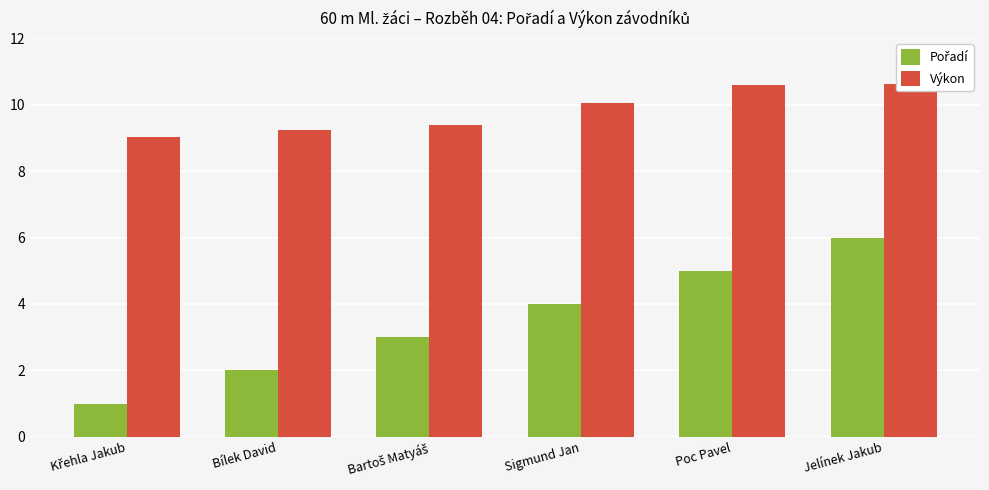

What is the value of the Výkon bar at the 1st from the left?

9.0